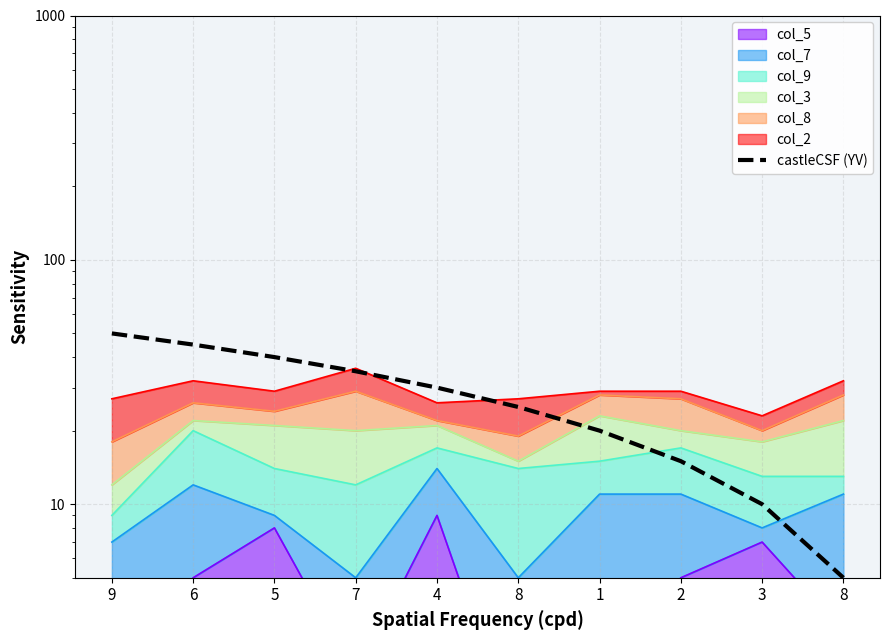

Approximately how many times larger is the value at 5 compared to 7?

1.1